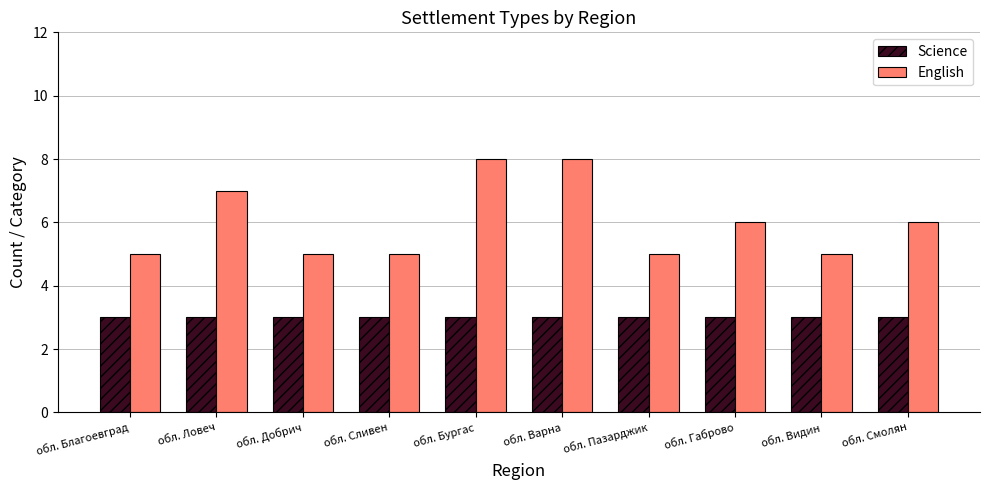

The Science series shows 3 at обл. Габрово. True or false?

True